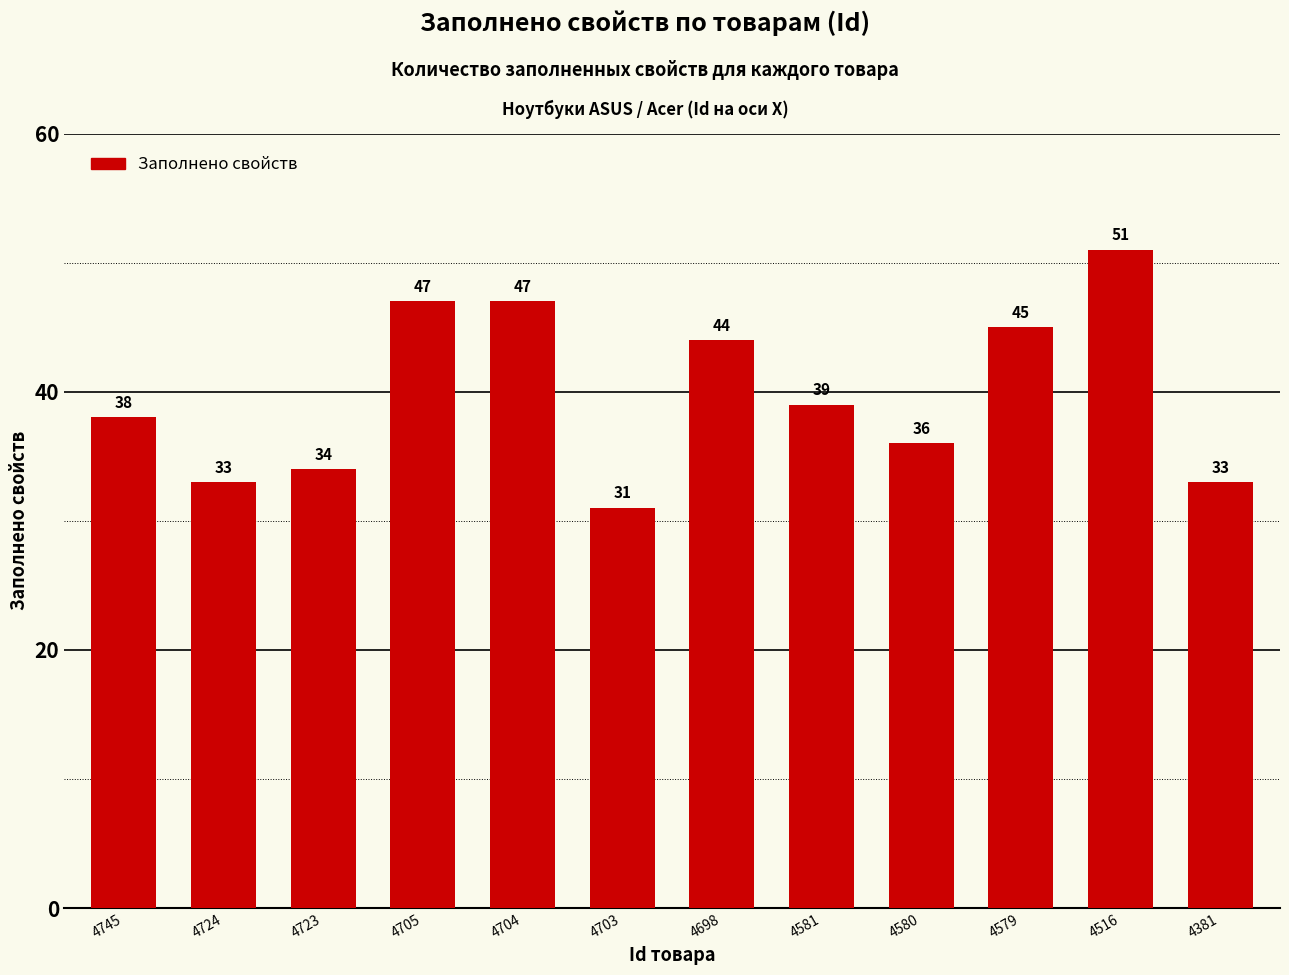

Reading left to right, transcribe all the data shown in this chart.

38	33	34	47	47	31	44	39	36	45	51	33